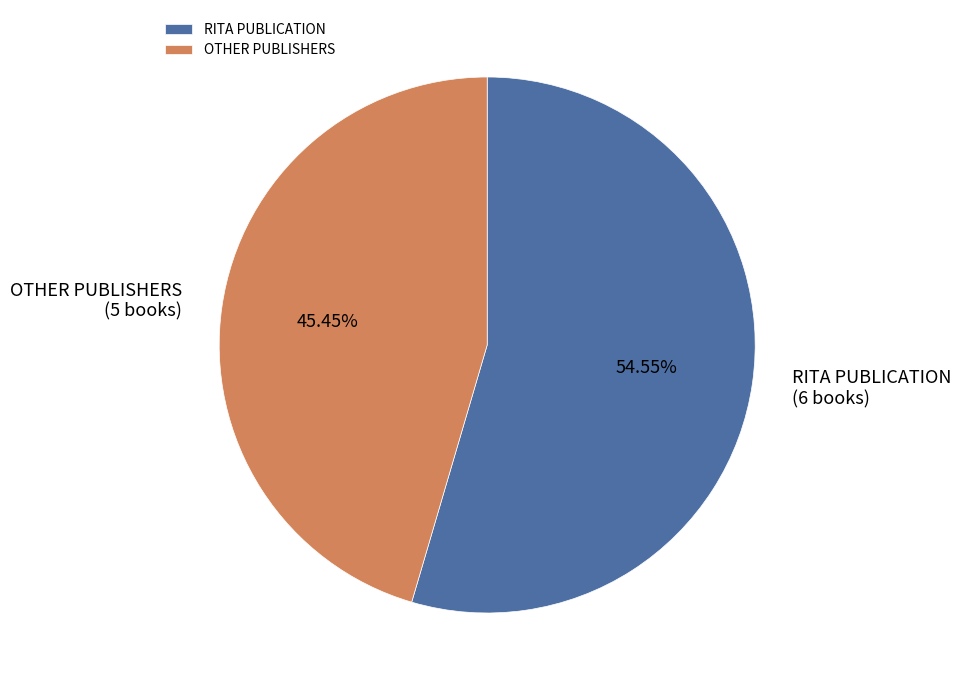

Count the number of slices in the pie.

2